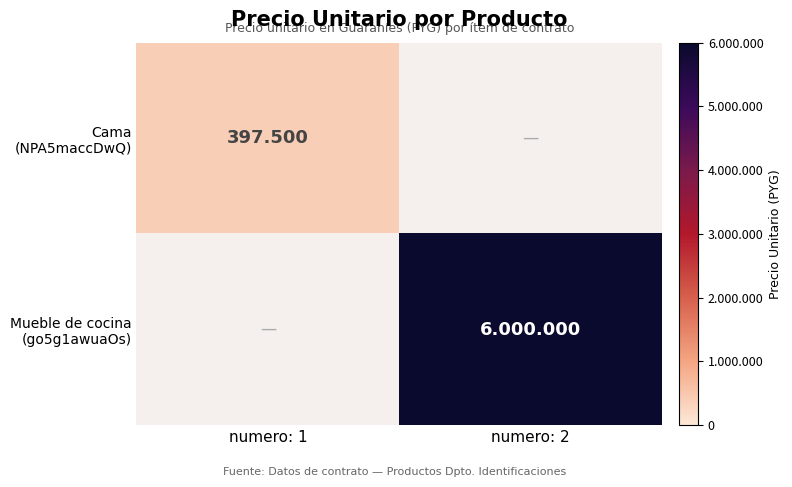

At how many categories does at least one series exceed 4290837?

1